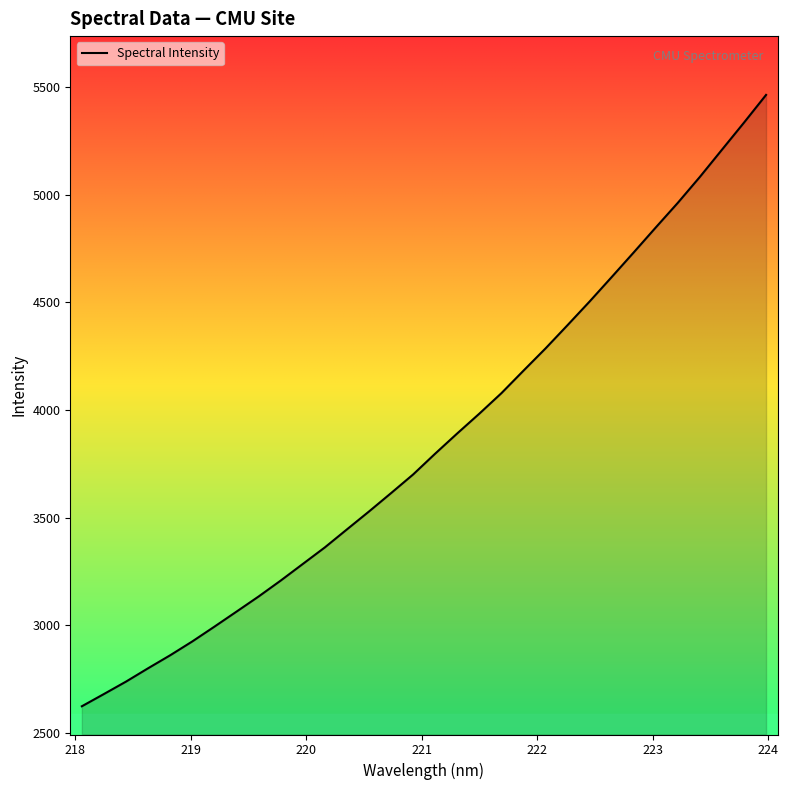

Does the chart have visible grid lines?

No